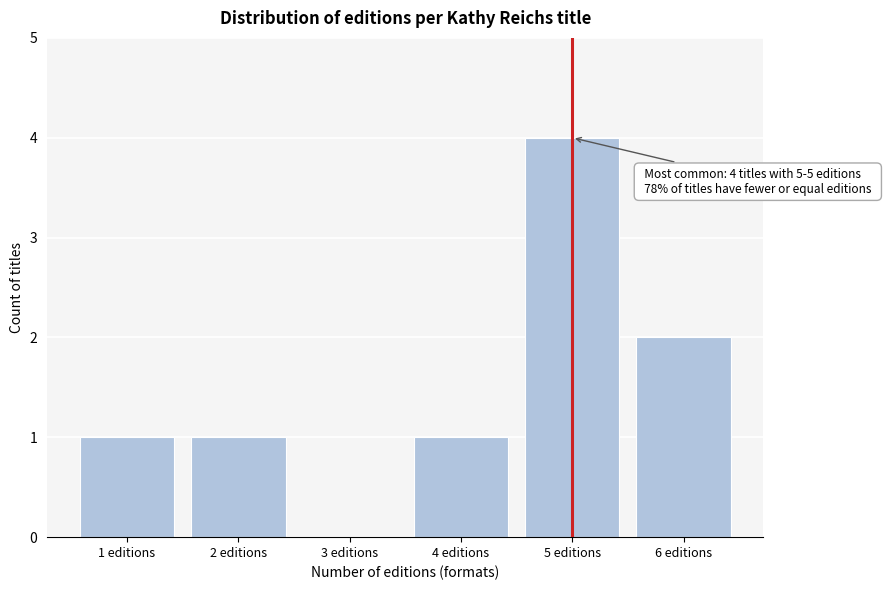

Reading left to right, what are all the values shown in this chart?

1 editions=1	2 editions=1	3 editions=0	4 editions=1	5 editions=4	6 editions=2